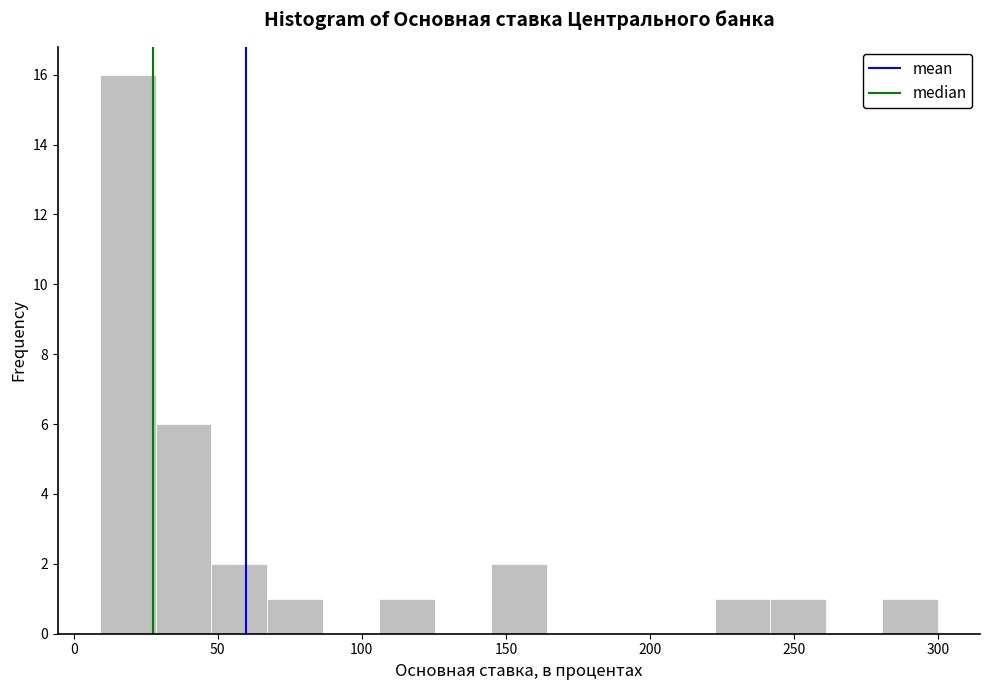

Around what value on the x-axis is the tallest bar? Give the approximate position of its centre, as read against the axis.

20